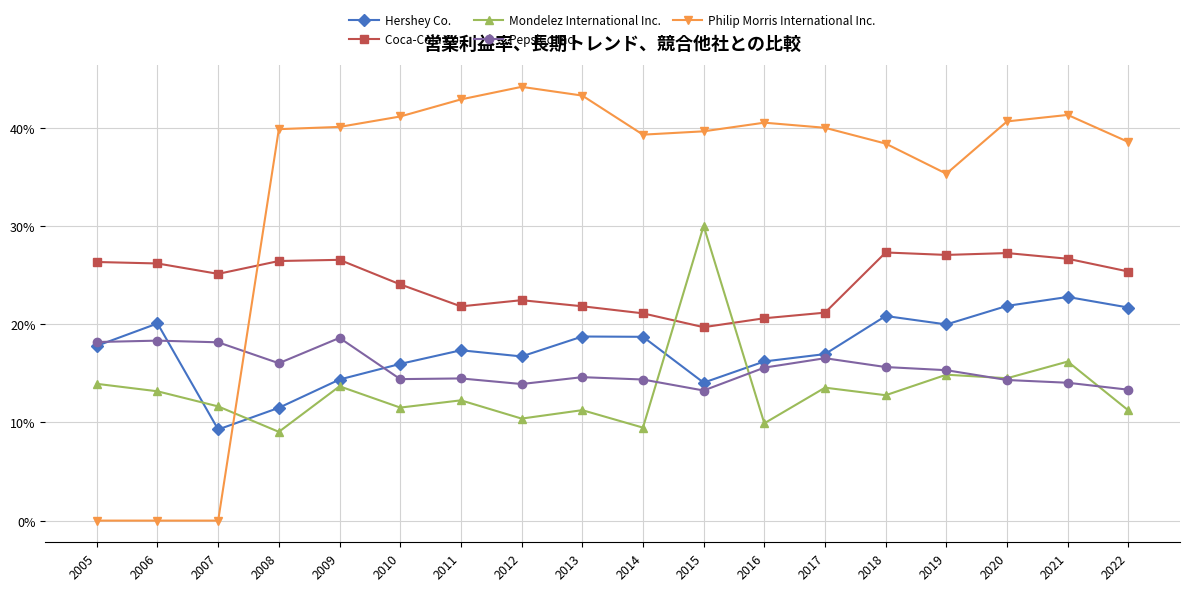

Is this an area chart (filled region under the line)?

No